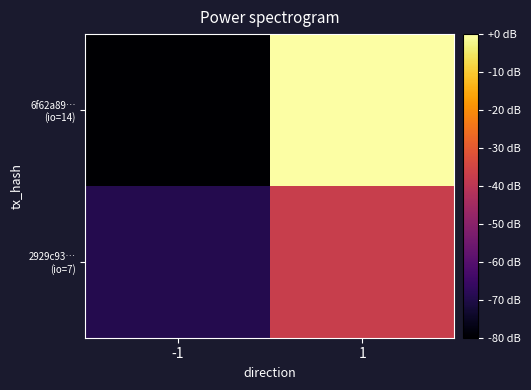

At which category is the sum across all series the highest?

1